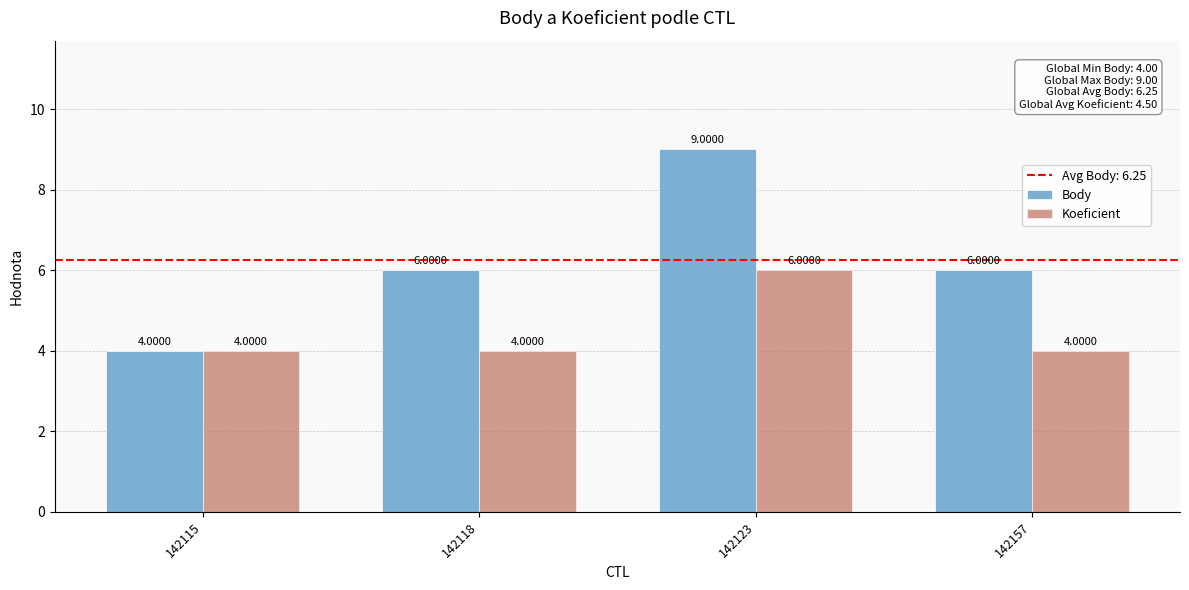

How many groups of bars are there?

4